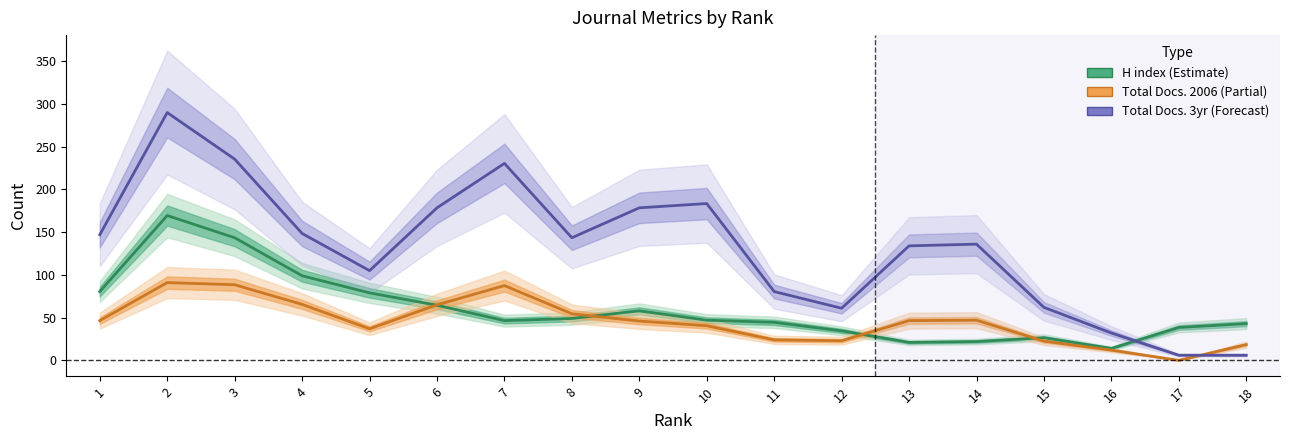

At which category does the chart reach its peak across all series?

2